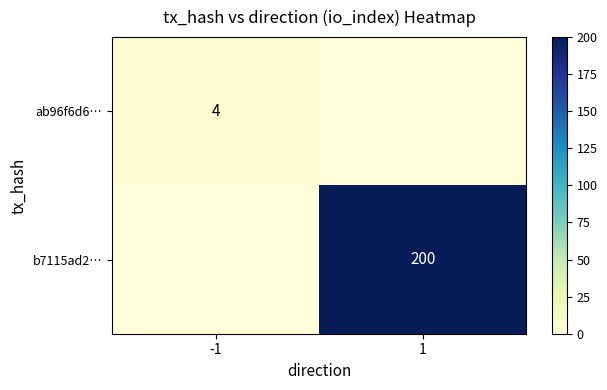

Is the value of b7115ad2… at 1 greater than the value of ab96f6d6… at -1?

Yes